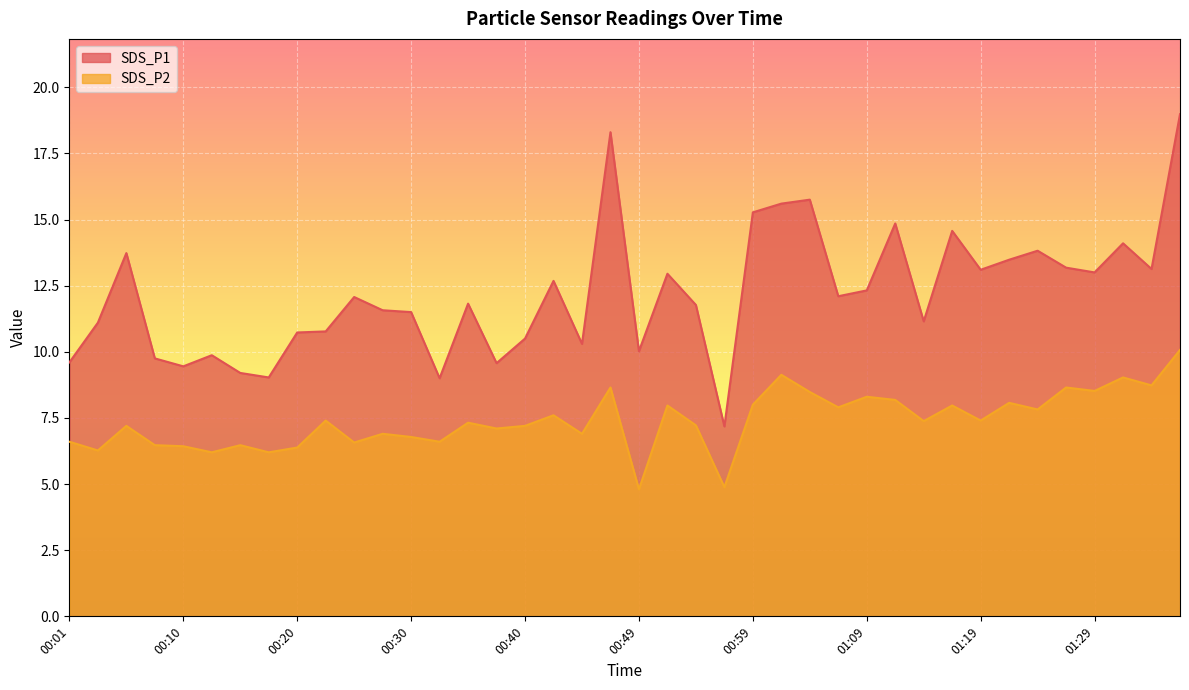

What are all the series names shown in the legend?

SDS_P1, SDS_P2